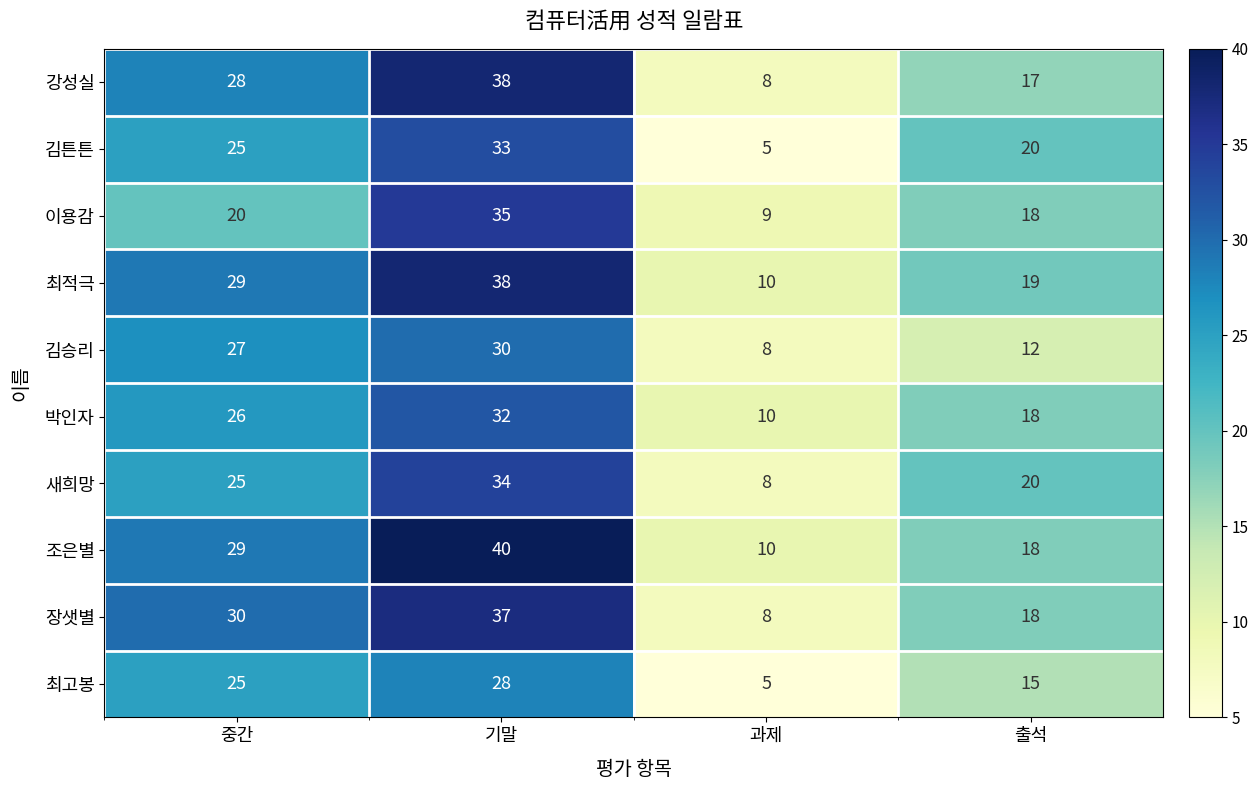

Is it true that 최적극 equals 34 at 출석?

False